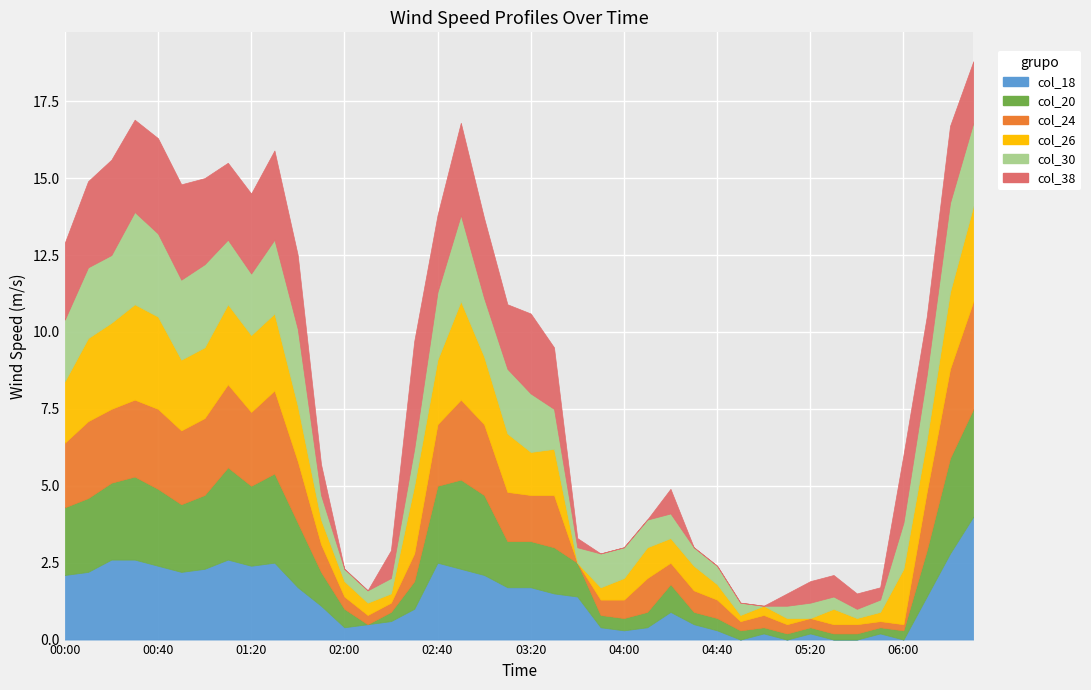

What is the sum of the col_24 values at 2020/07/29 06:30 and 2020/07/29 05:10?

3.8